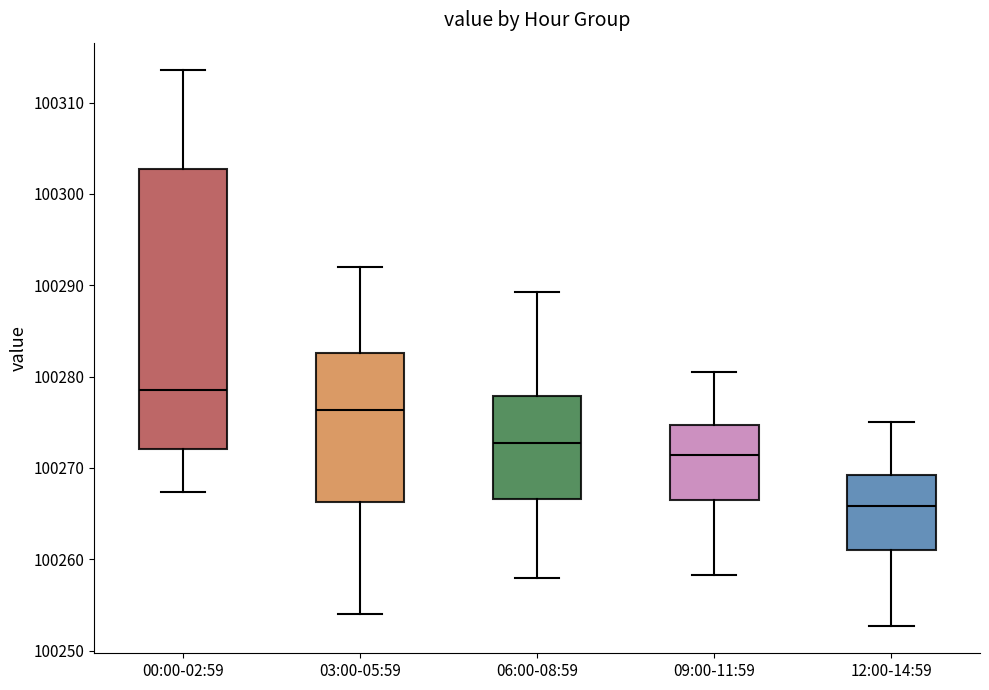

Where is the lower edge of the box for 00:00-02:59 on the y-axis? The values are not printed on the chart, so give them approximately, as read against the axis.

100272